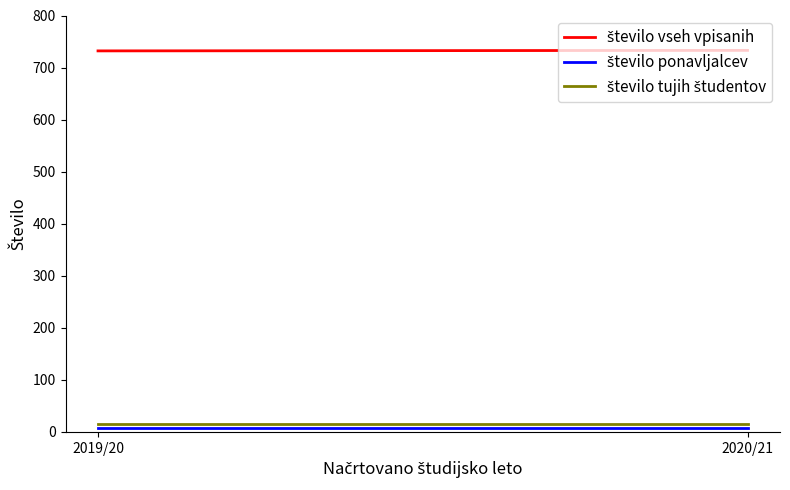

At which label is število tujih študentov closest to 15?

2019/20